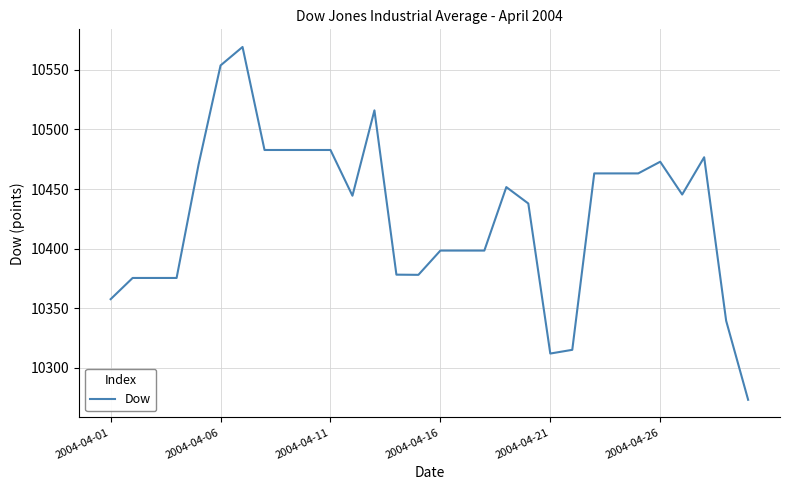

What is the difference between the maximum and minimum values?

296.2